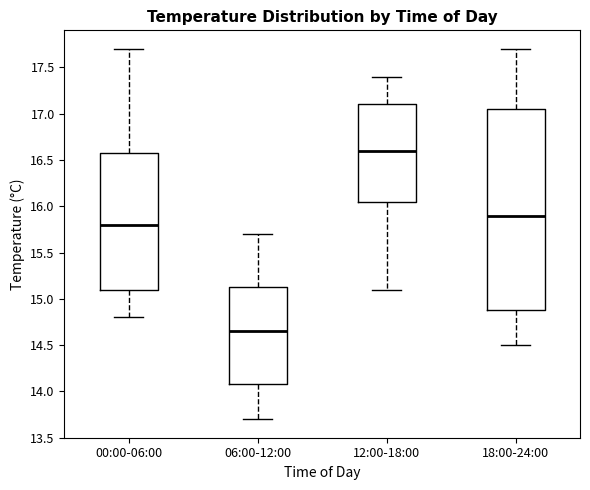

Which box has the lowest median line?

06:00-12:00